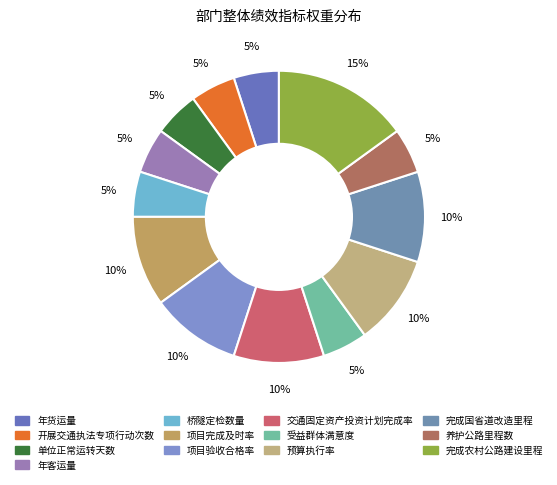

To the nearest percent, what is the average slice percentage?

8%